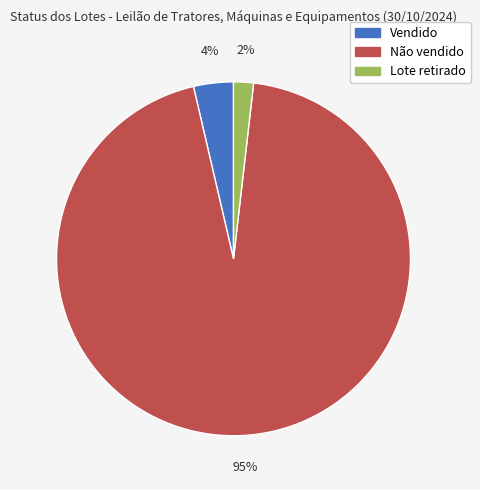

How many segments does this pie chart have?

3